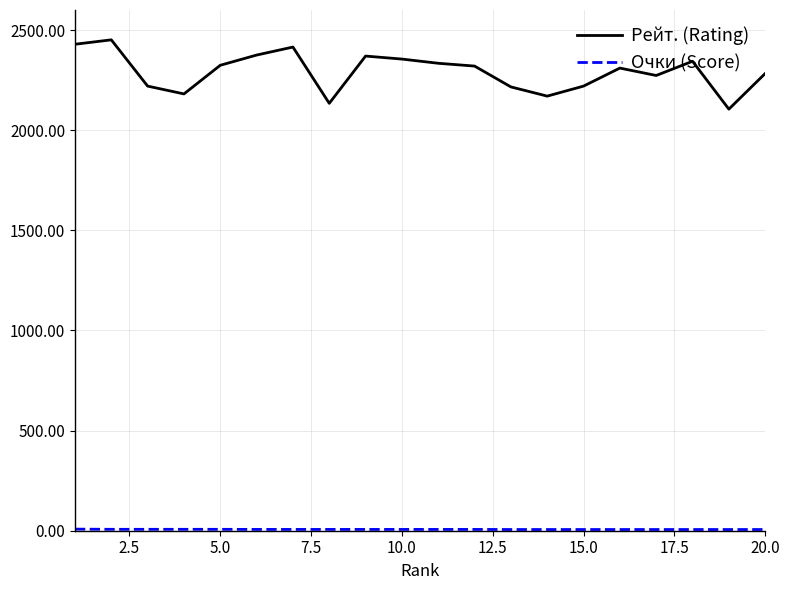

Which series has the largest range (max minus min)?

Рейт. (Rating)